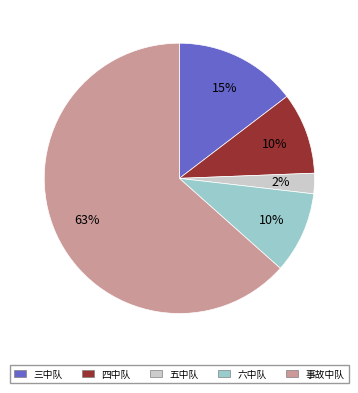

To the nearest percent, what percentage of the pie is 三中队?

15%